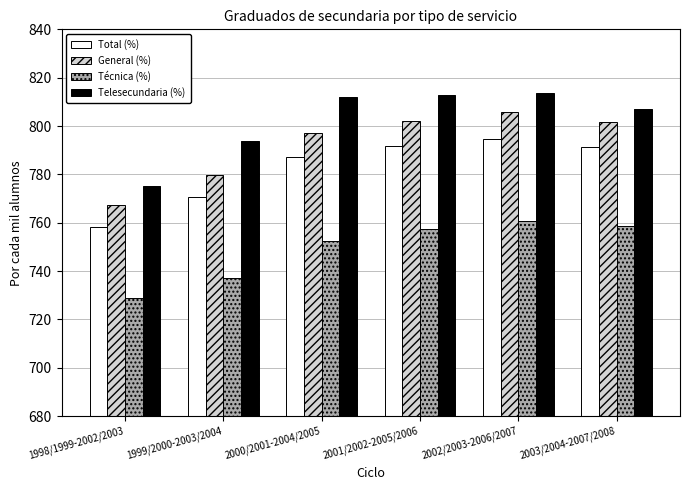

How many series are shown in this chart?

4